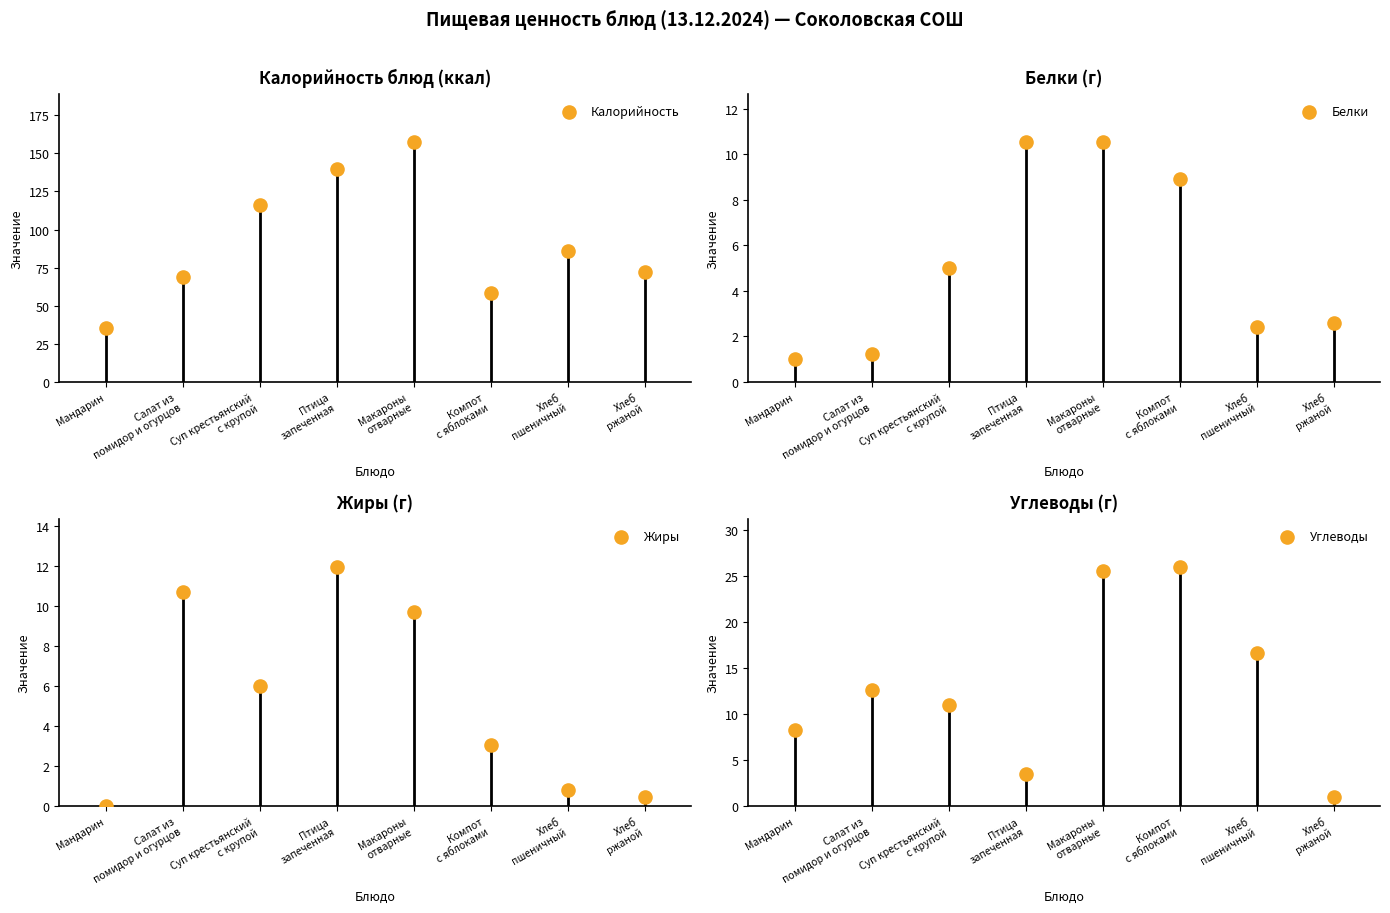

At which category is the sum across all series the highest?

Макароны
отварные